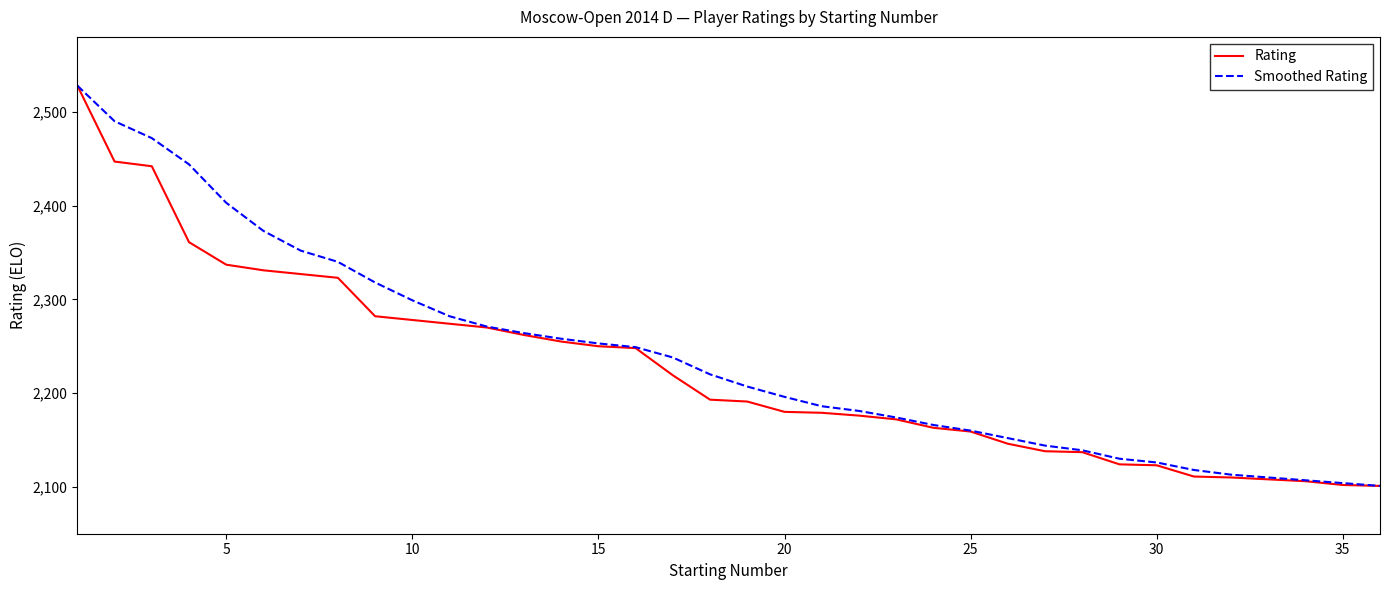

What is the difference between the maximum and second lowest values in the Smoothed Rating series?

424